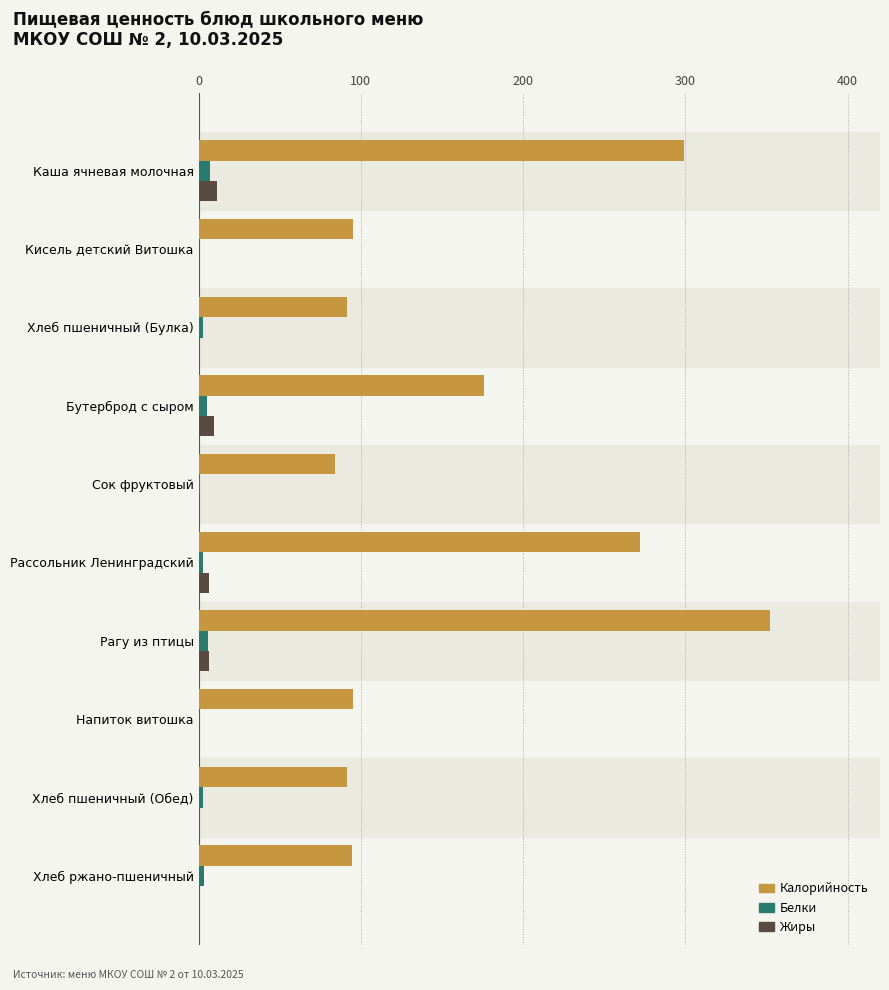

Which category has the highest value in the Калорийность series?

Рагу из птицы